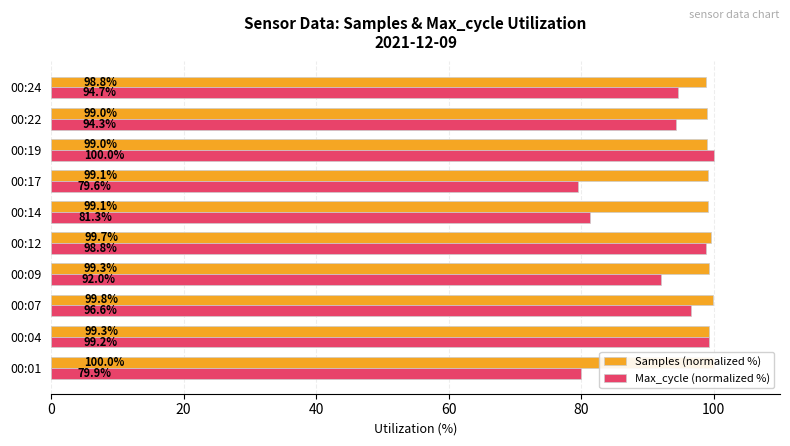

What is the value of the Max_cycle (normalized %) bar at the 1st from the left?

79.9